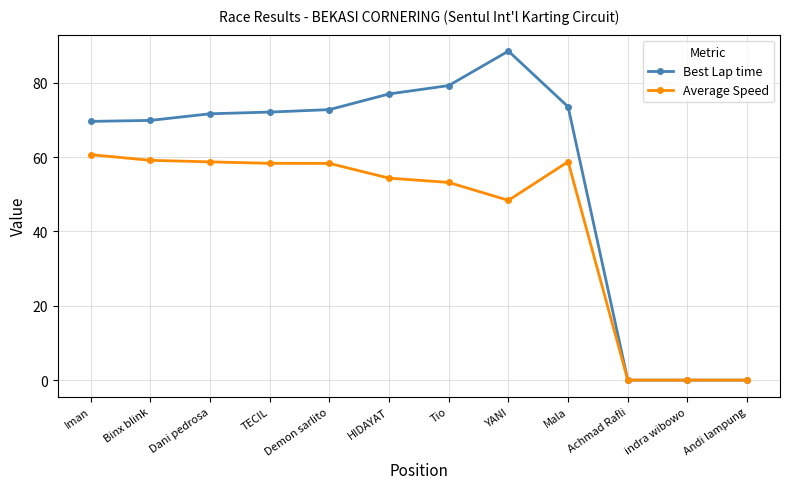

True or false: Best Lap time has more than 0 points higher than both neighbors.

True